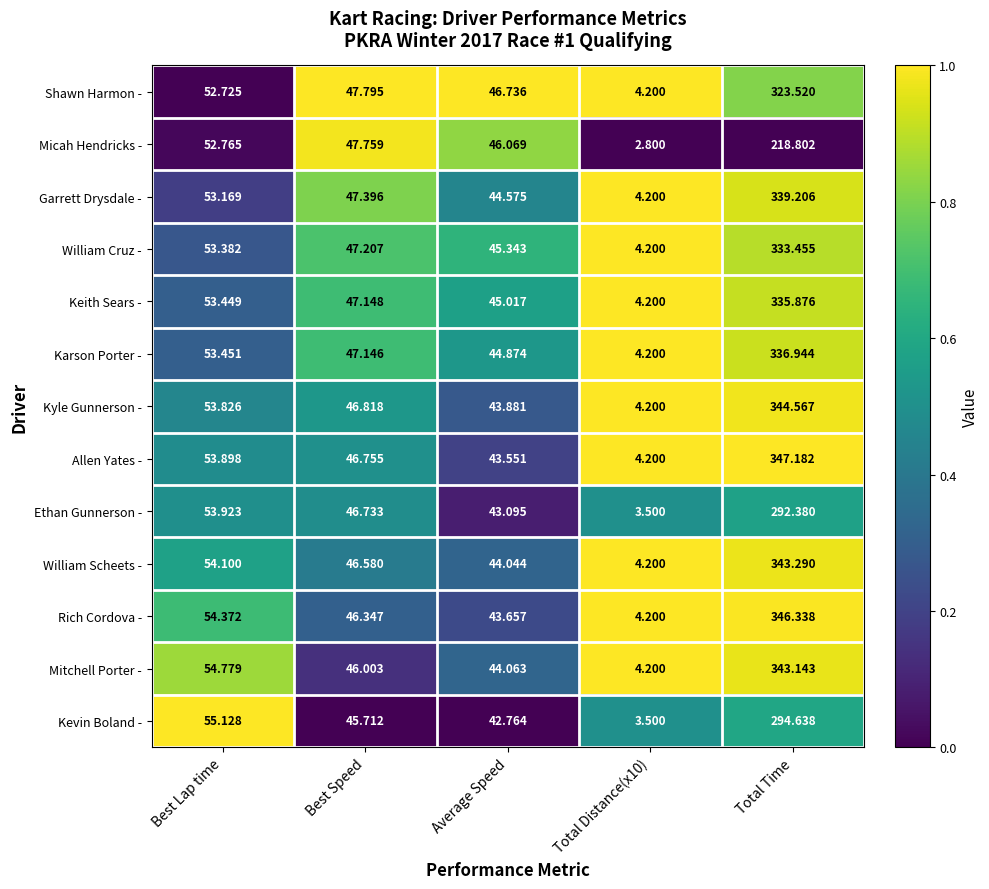

At which category is the sum across all series the highest?

Total Time